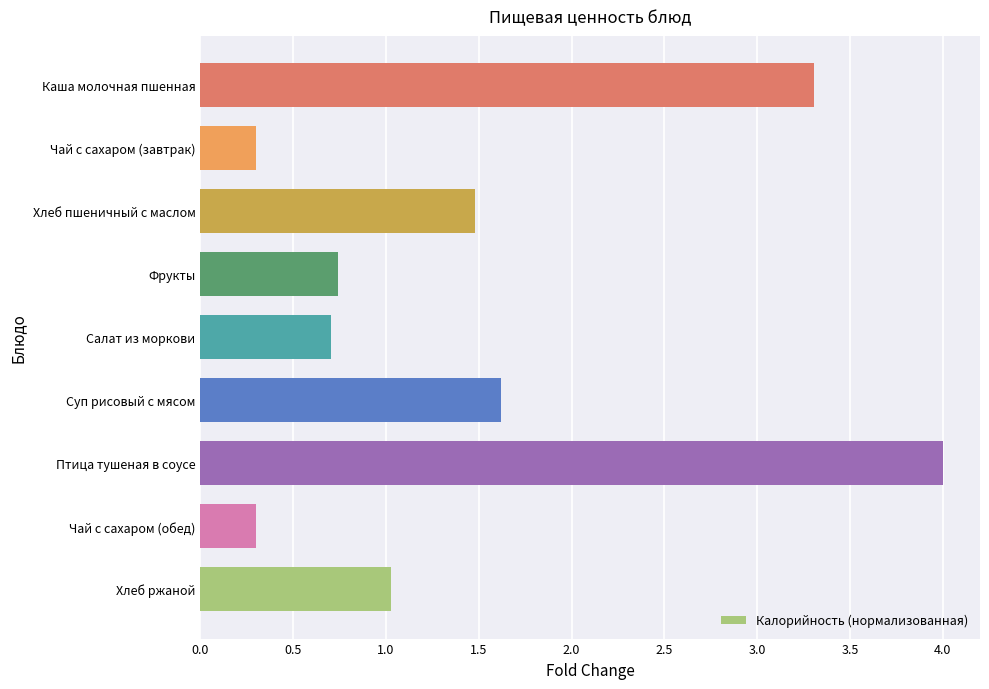

Reading bottom to top, list all the values displayed in this chart.

1.0	0.3	4.0	1.6	0.7	0.7	1.5	0.3	3.3